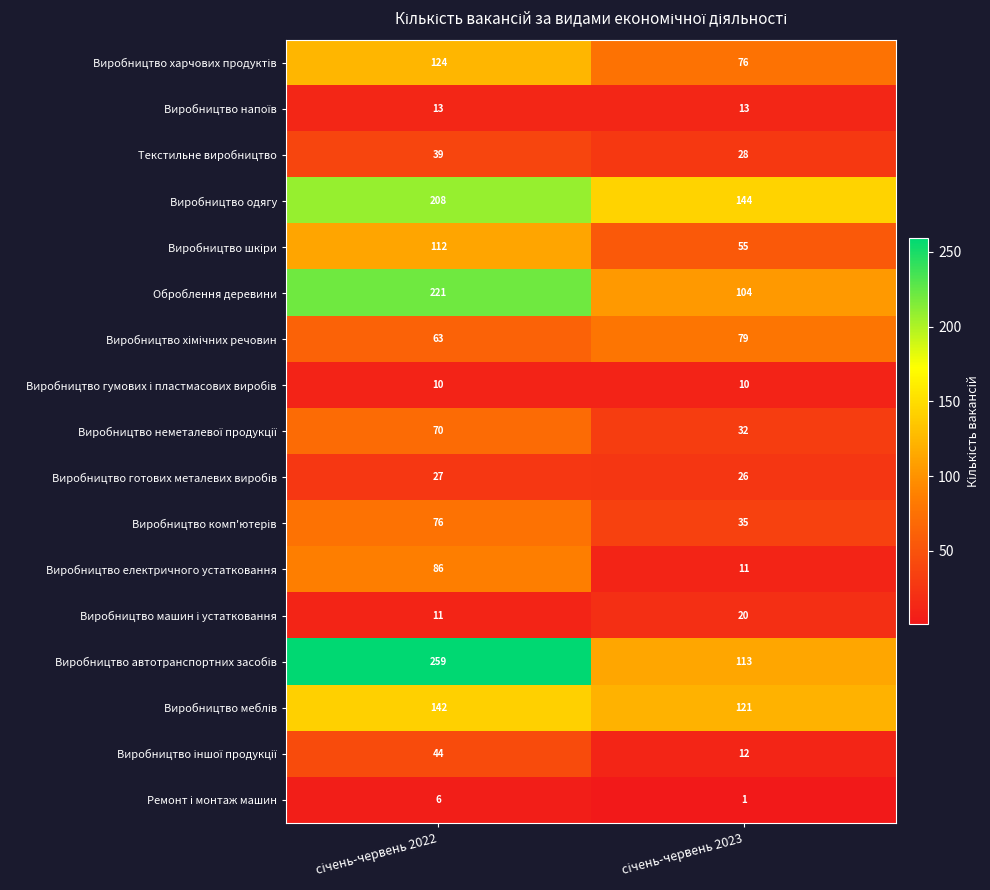

What is the sum of all Текстильне виробництво values?

67